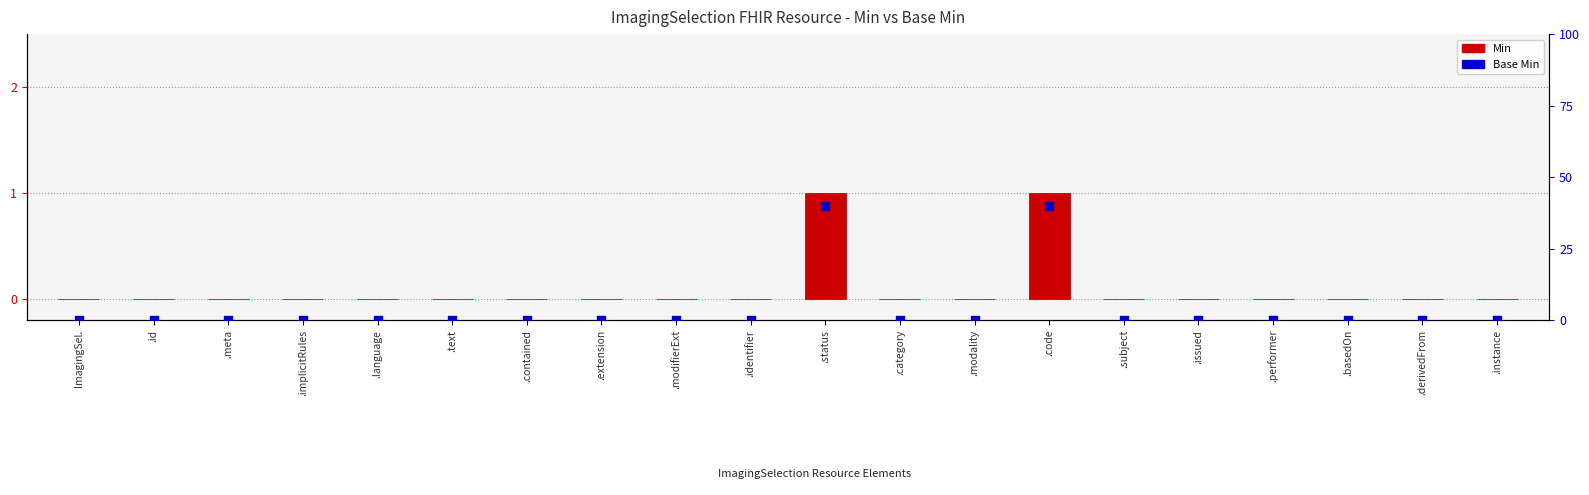

Which series has the largest Y range (max minus min)?

Base Min